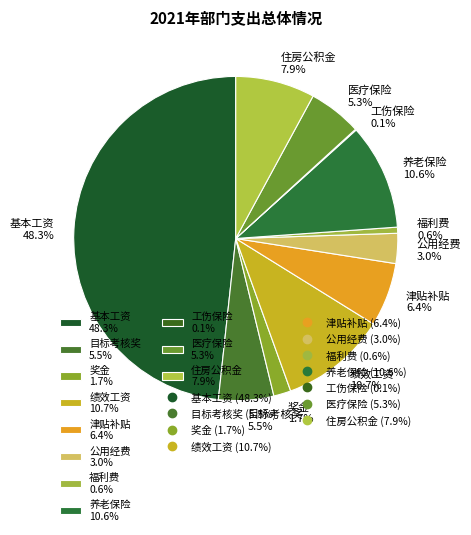

Which category has the biggest portion of the pie?

基本工资